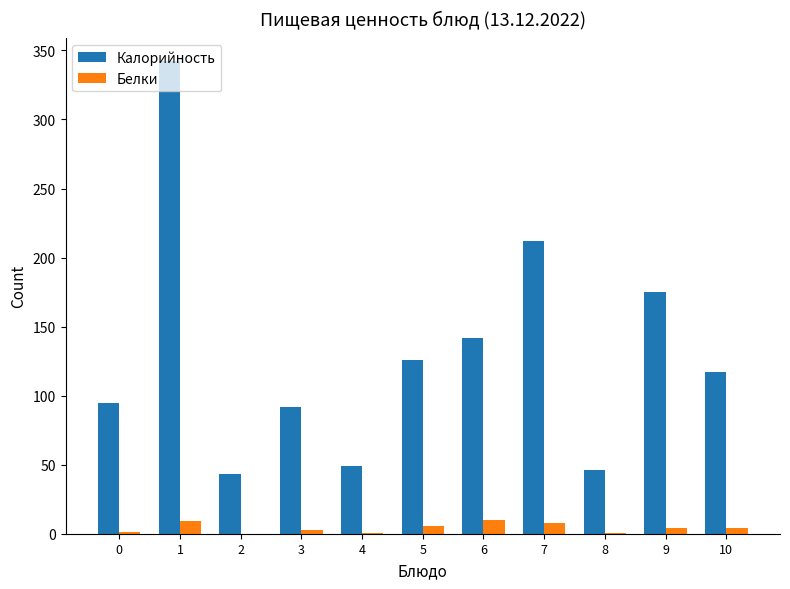

What are all the series names shown in the legend?

Калорийность, Белки